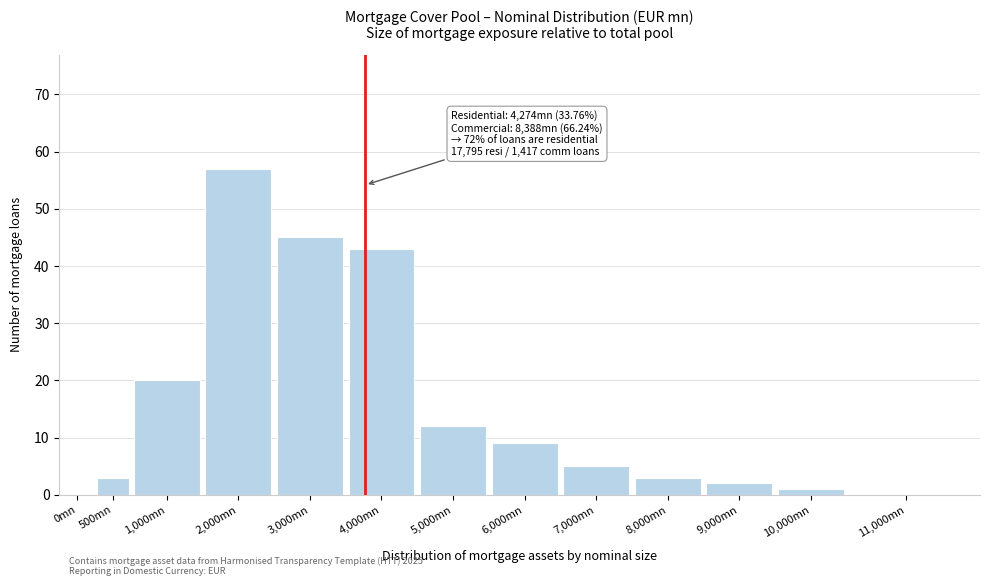

Reading left to right, transcribe all the data shown in this chart.

0mn=0	500mn=3	1,000mn=20	2,000mn=57	3,000mn=45	4,000mn=43	5,000mn=12	6,000mn=9	7,000mn=5	8,000mn=3	9,000mn=2	10,000mn=1	11,000mn=0